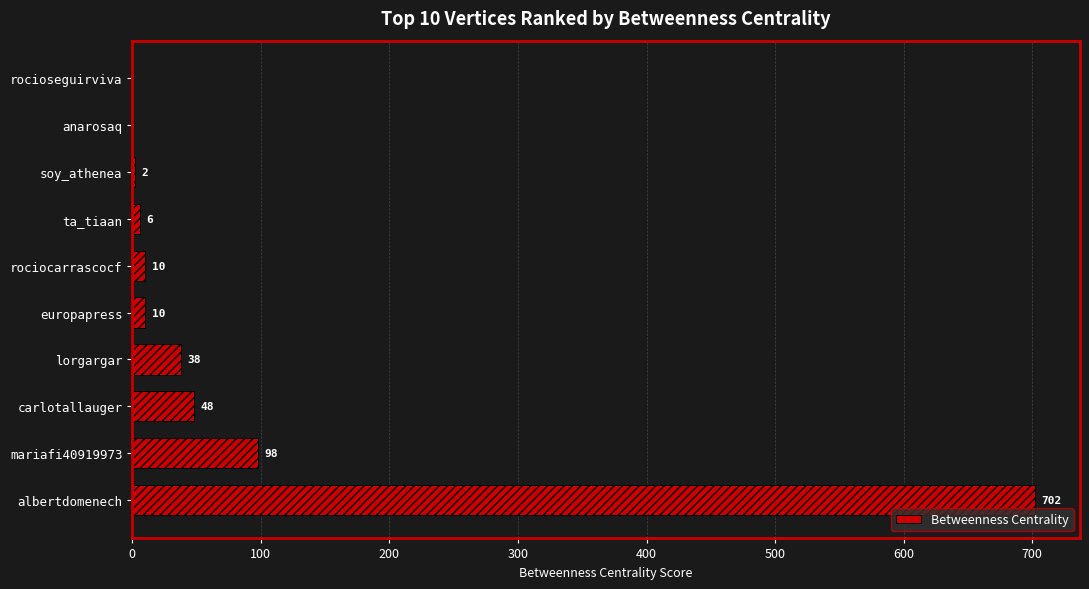

Which has a higher value, 9 or 400?

400